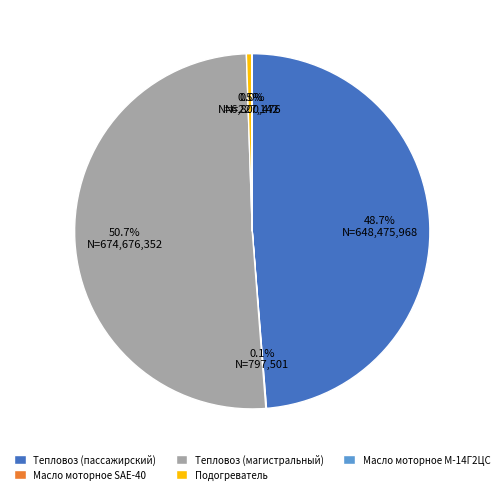

Between Подогреватель and Тепловоз (пассажирский), which is larger?

Тепловоз (пассажирский)